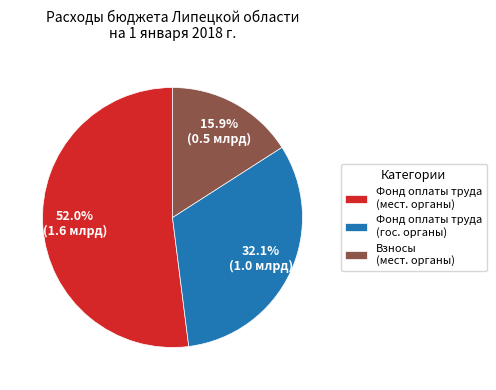

Is there a majority slice in this chart?

Yes